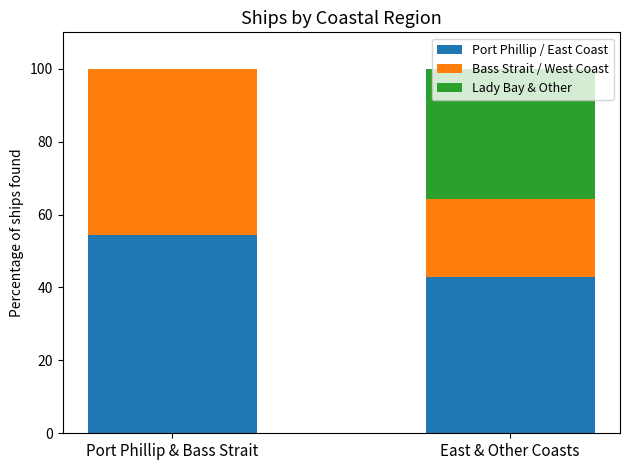

Are the bars grouped side by side (vs. stacked)?

No